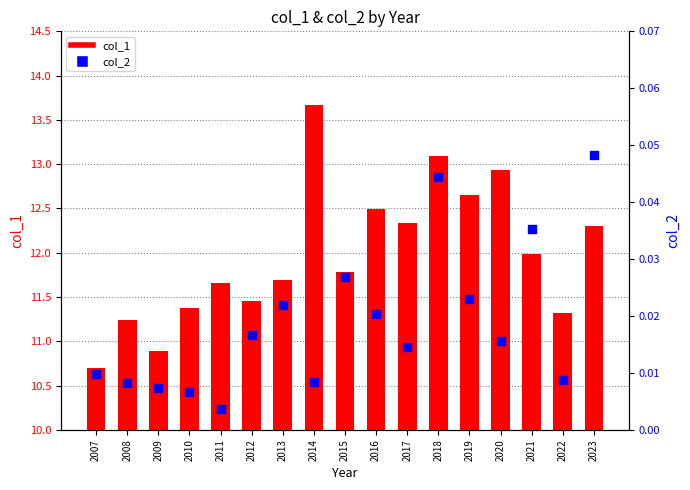

Which series contains the highest Y value?

col_1